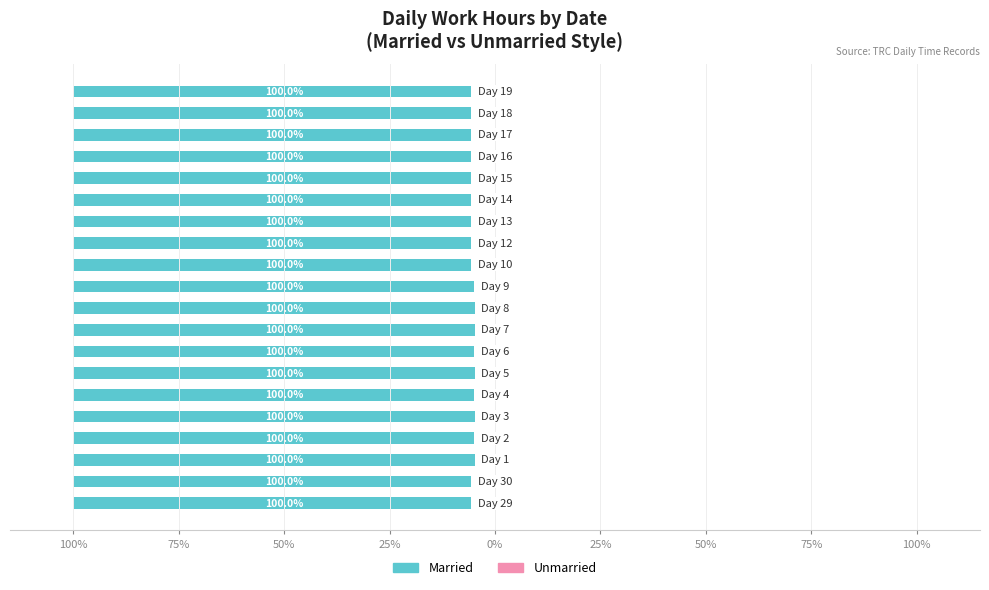

What are all the series names shown in the legend?

Married, Unmarried